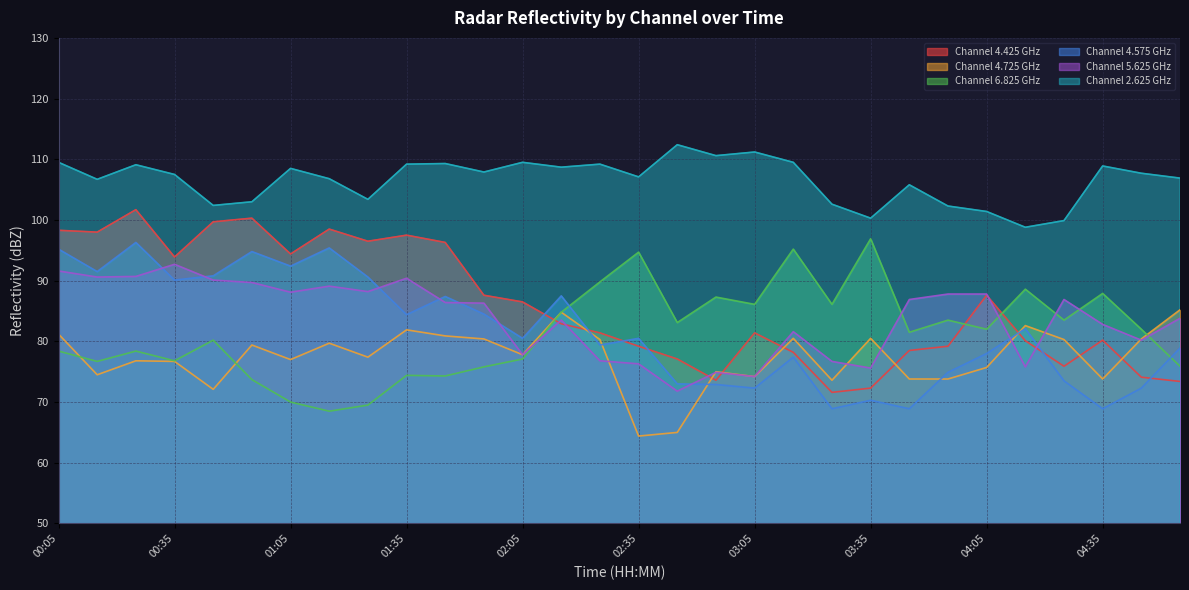

What is the value of the 6.825 point at the 10th from the left?

74.4